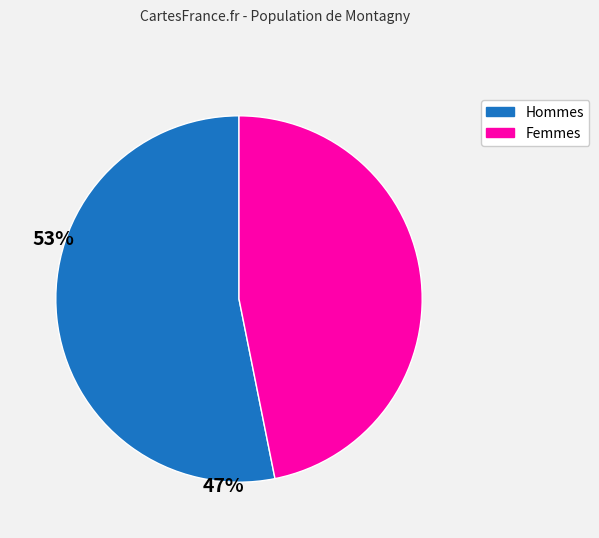

Which category has the biggest portion of the pie?

Hommes